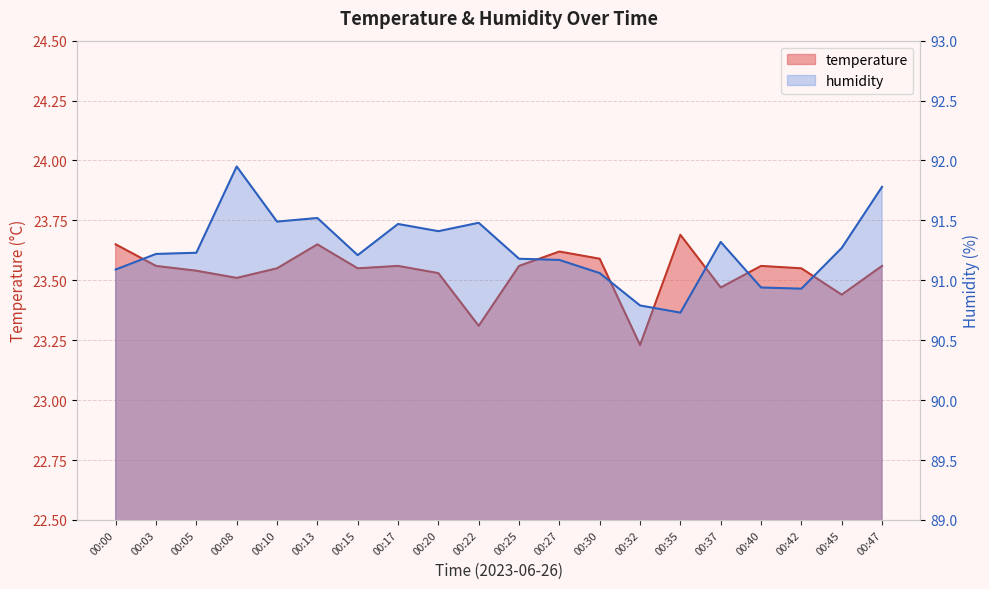

True or false: humidity and temperature cross at least once.

False